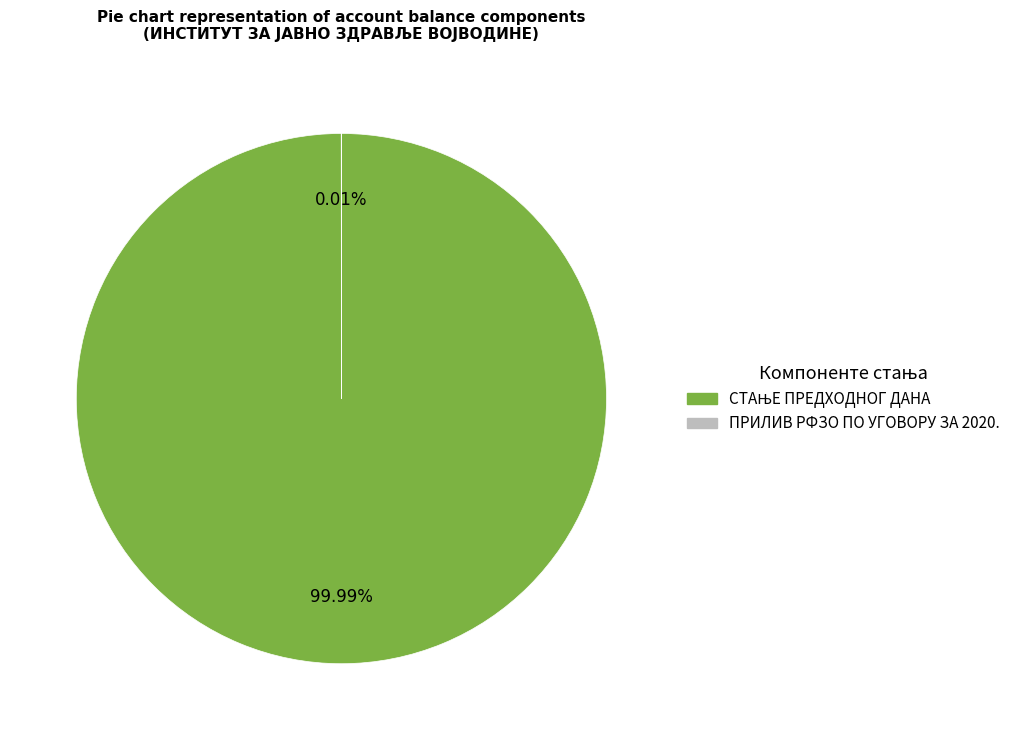

To the nearest percent, what is the difference between the largest and smallest slice percentages?

100%